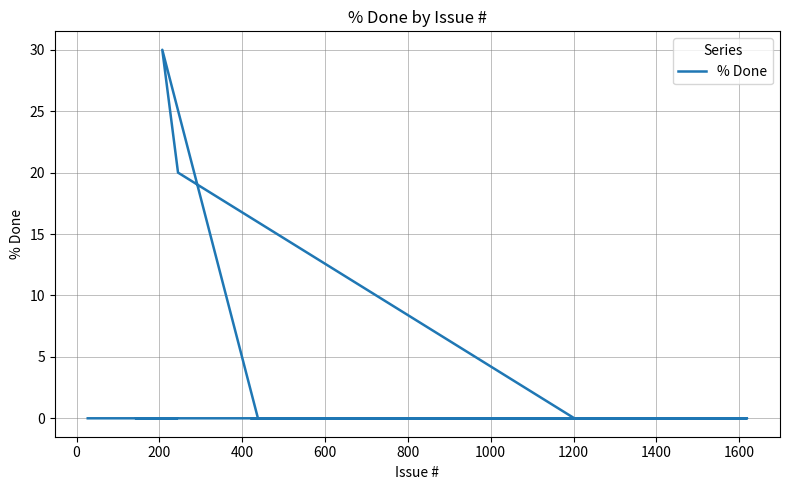

Reading left to right, what are all the values shown in this chart?

0	0	0	0	0	0	0	0	0	0	0	0	0	0	0	0	0	0	0	0	30	20	0	0	0	0	0	0	0	0	0	0	0	0	0	0	0	0	0	0